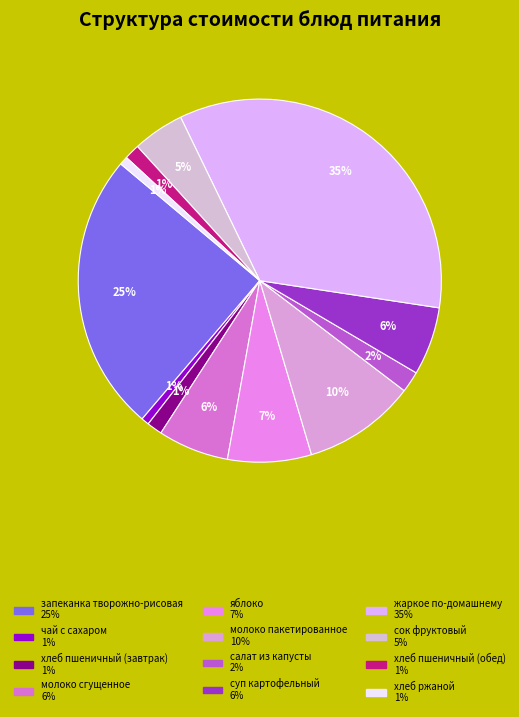

Is the sum of салат из капусты and яблоко greater than half?

No